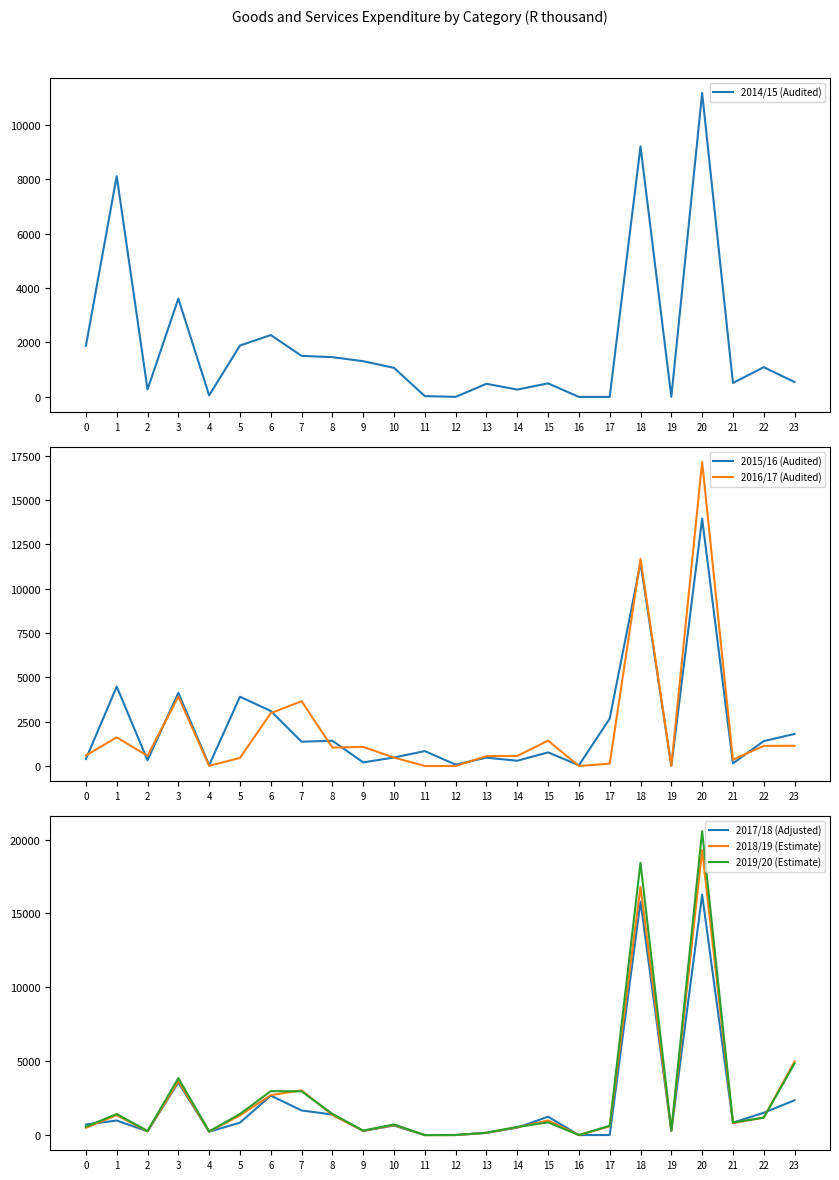

How many categories are shown in the chart?

24